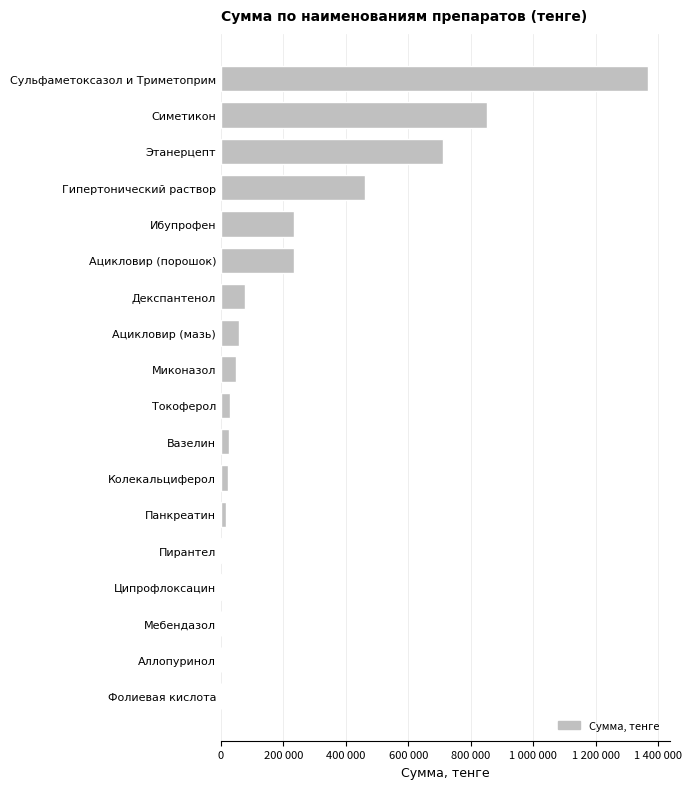

Which category has the highest value across all series?

Сульфаметоксазол и Триметоприм